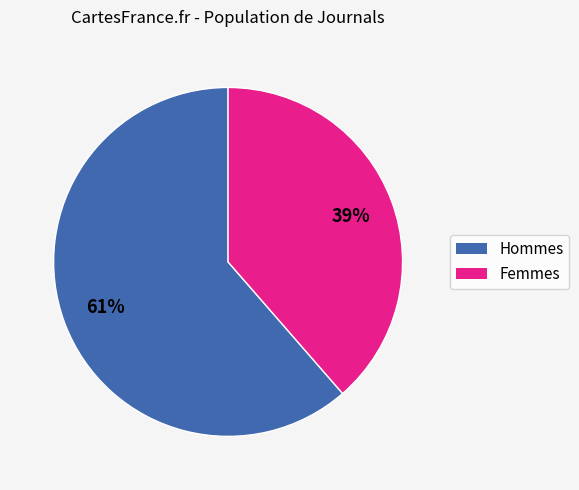

Which slice is the smallest?

Femmes